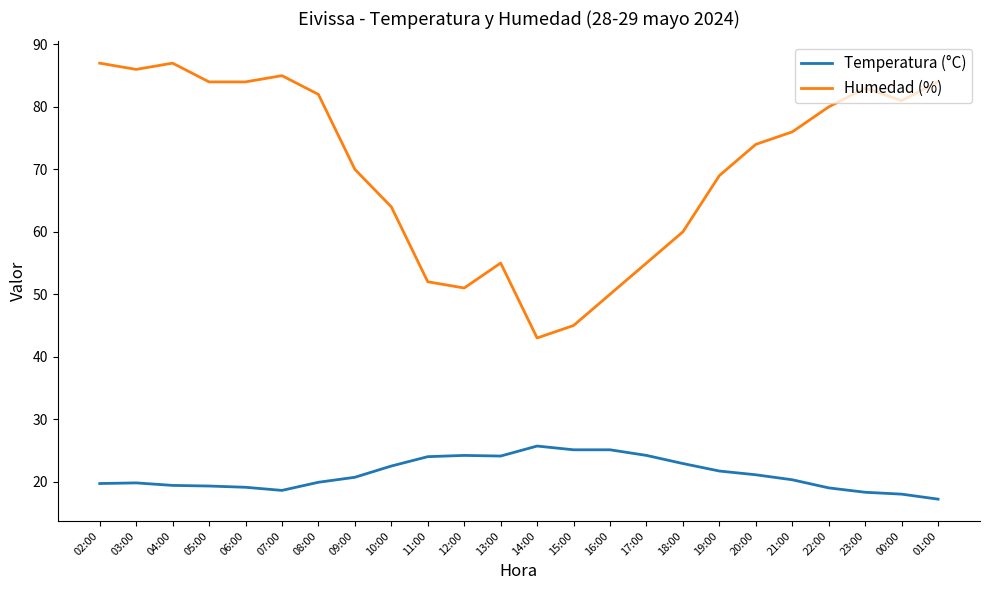

Rank the series by their maximum value, from lowest to highest.

Temperatura (°C), Humedad (%)